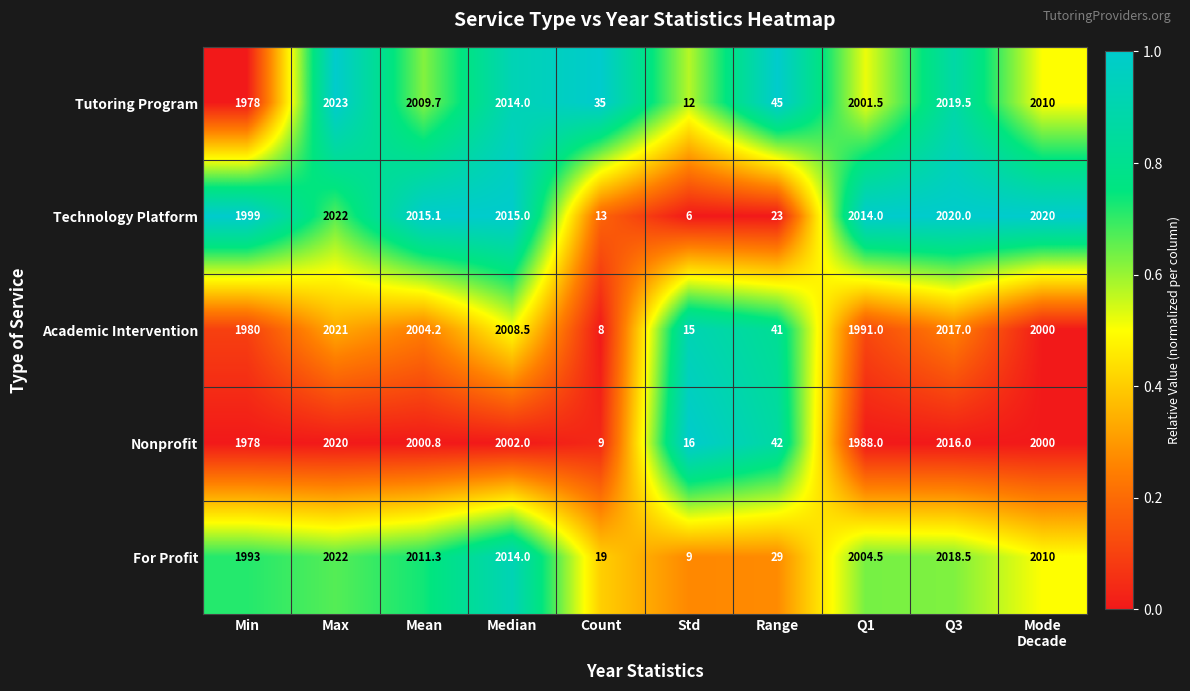

At which label does Technology Platform reach its minimum?

Std